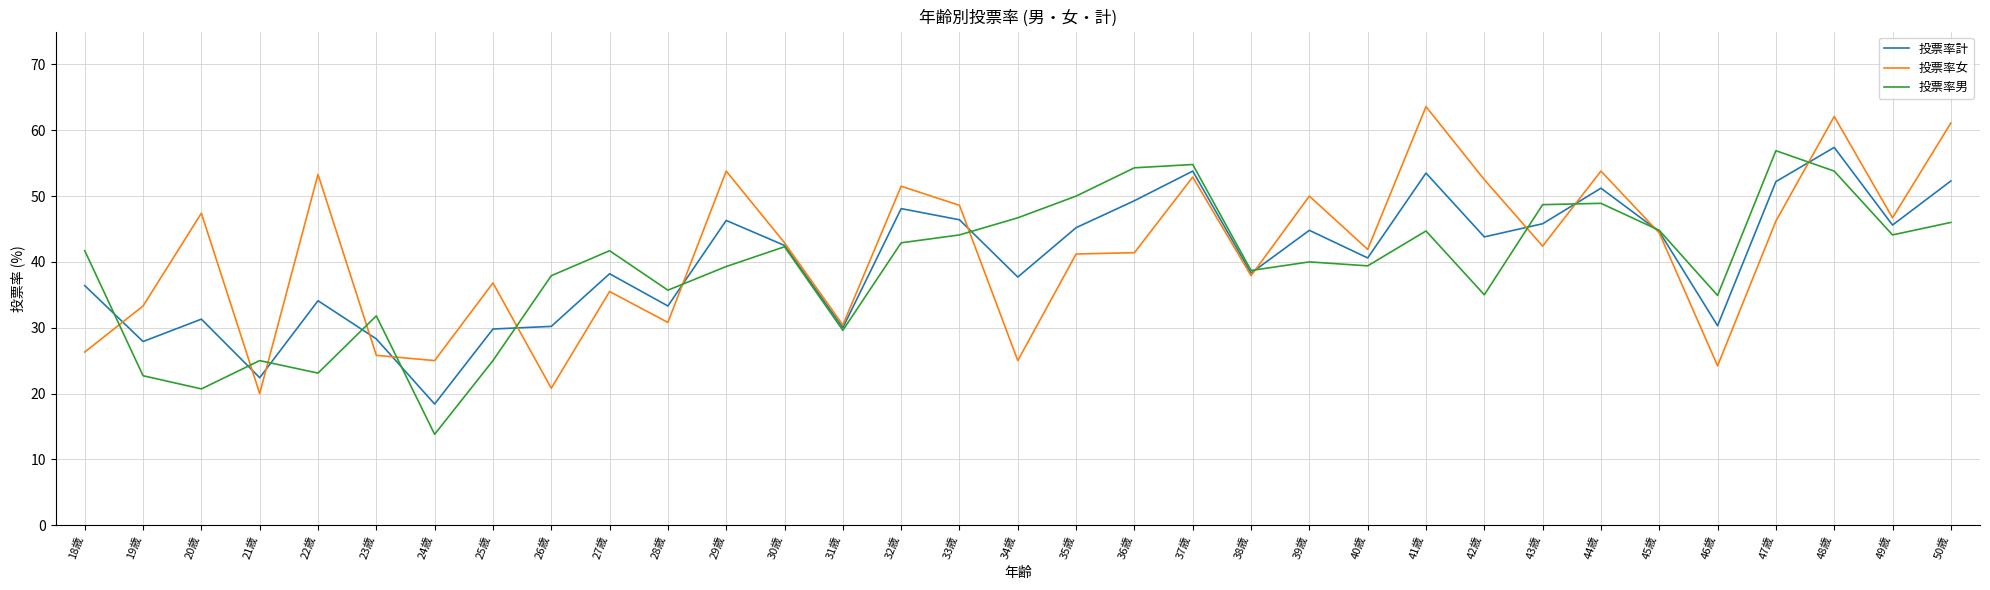

How many times do 投票率女 and 投票率男 cross each other?

13